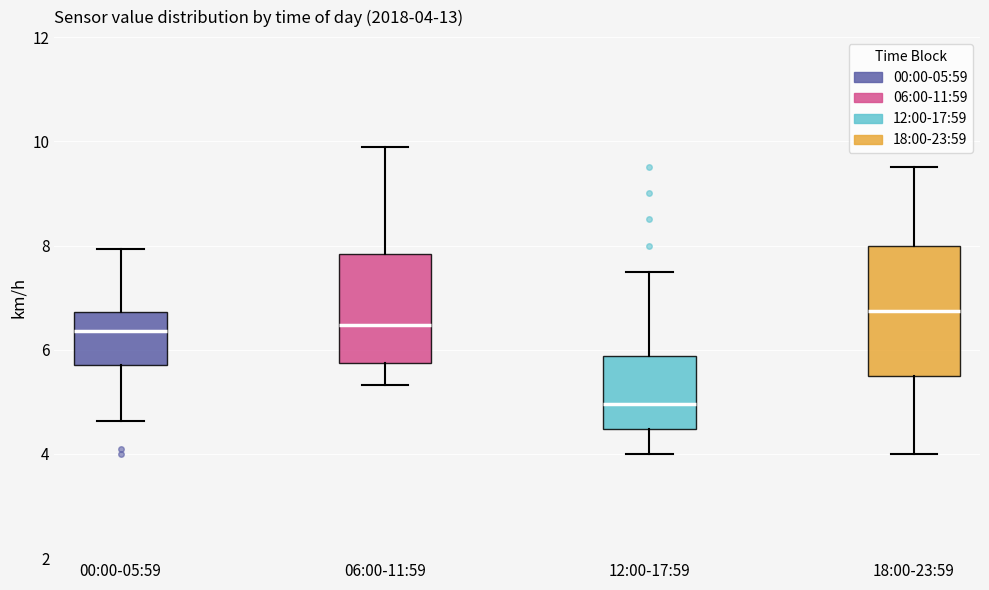

Which box's median line is the highest?

18:00-23:59